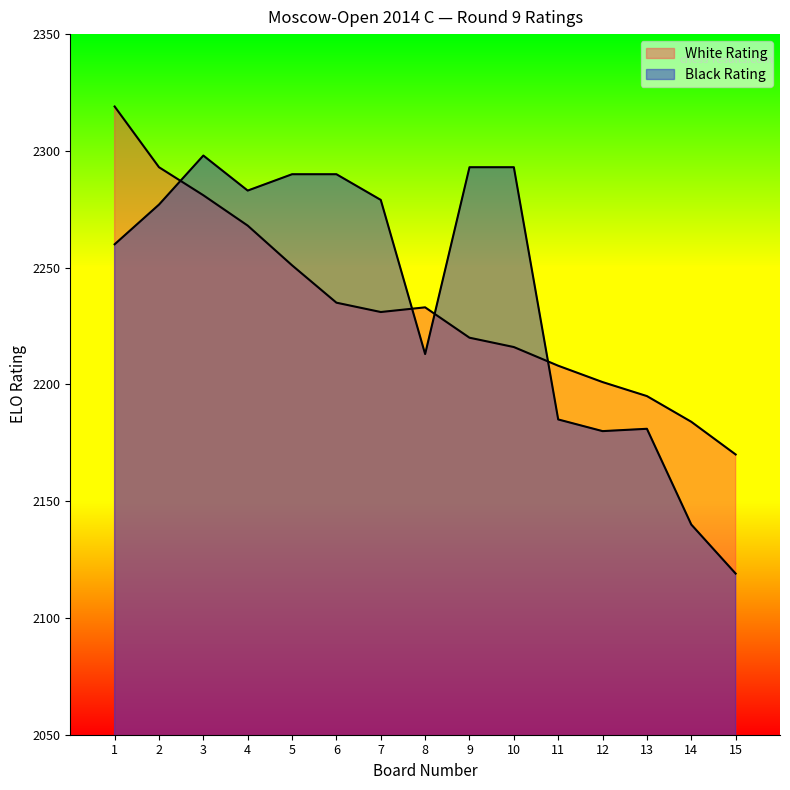

What is the greatest value displayed?

2319